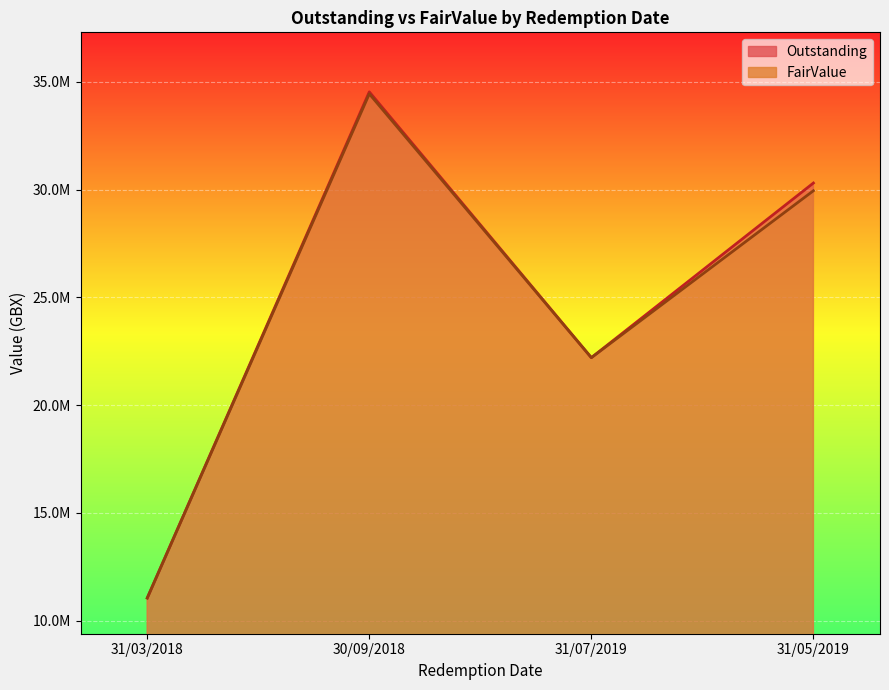

The FairValue series shows 34439151 at 30/09/2018. True or false?

True